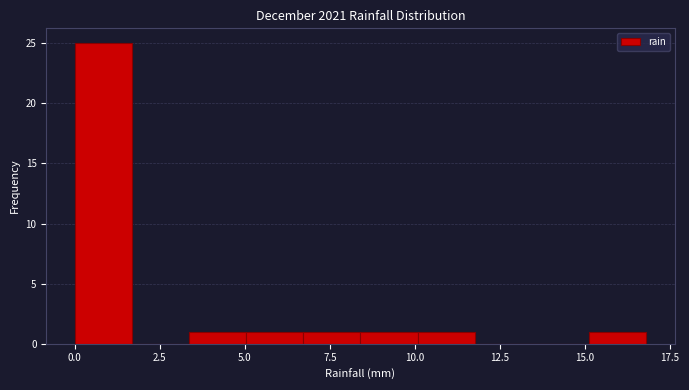

Read against the x-axis, roughly where is the centre of the tallest bar?

1.0